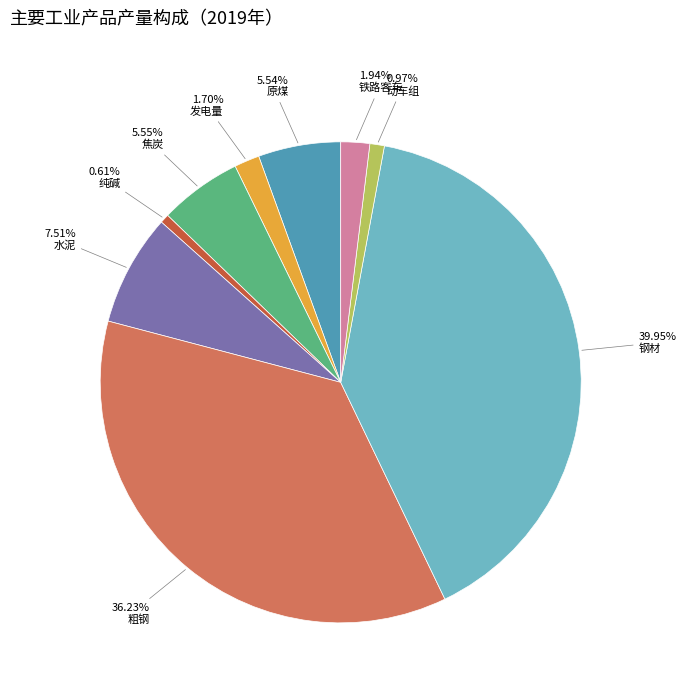

Is there any slice that represents more than half of the pie?

No